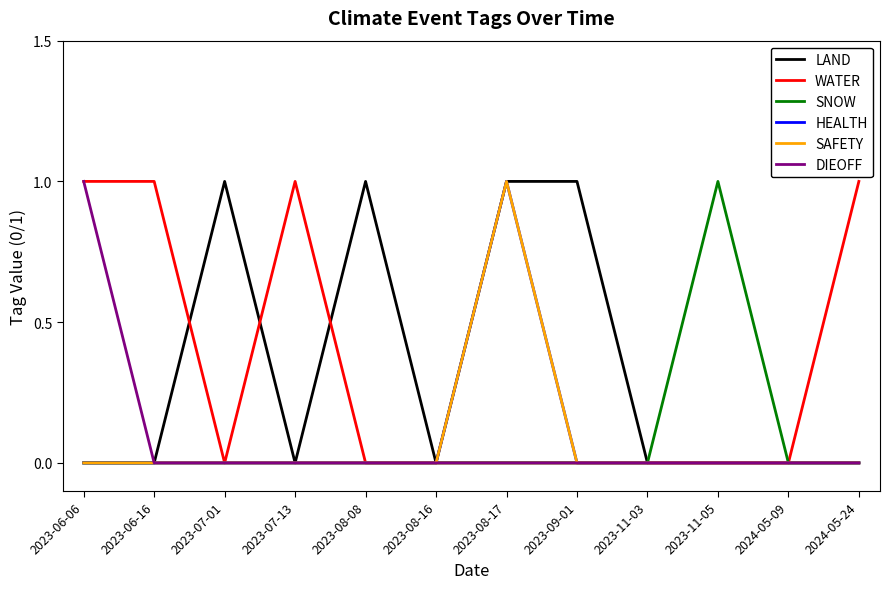

Does the chart have visible grid lines?

No